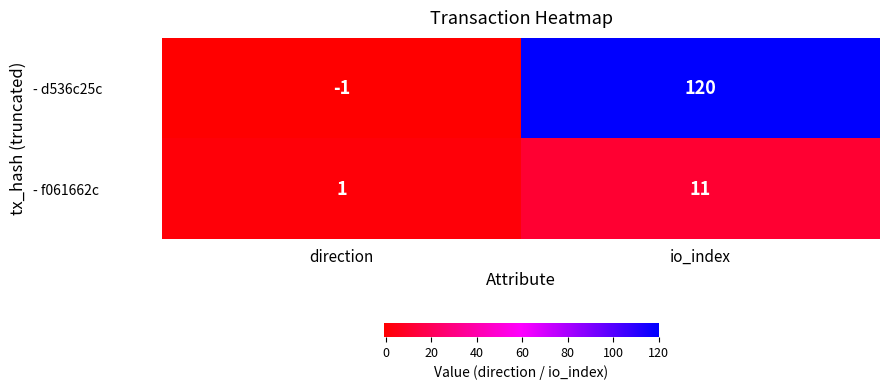

What is the difference between the - d536c25c values at io_index and direction?

121